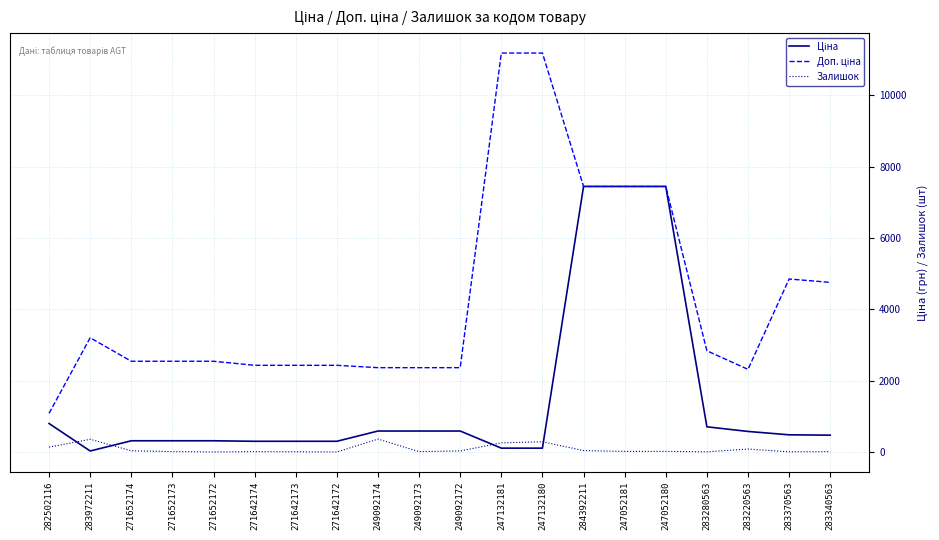

Count the number of data series in this chart.

3